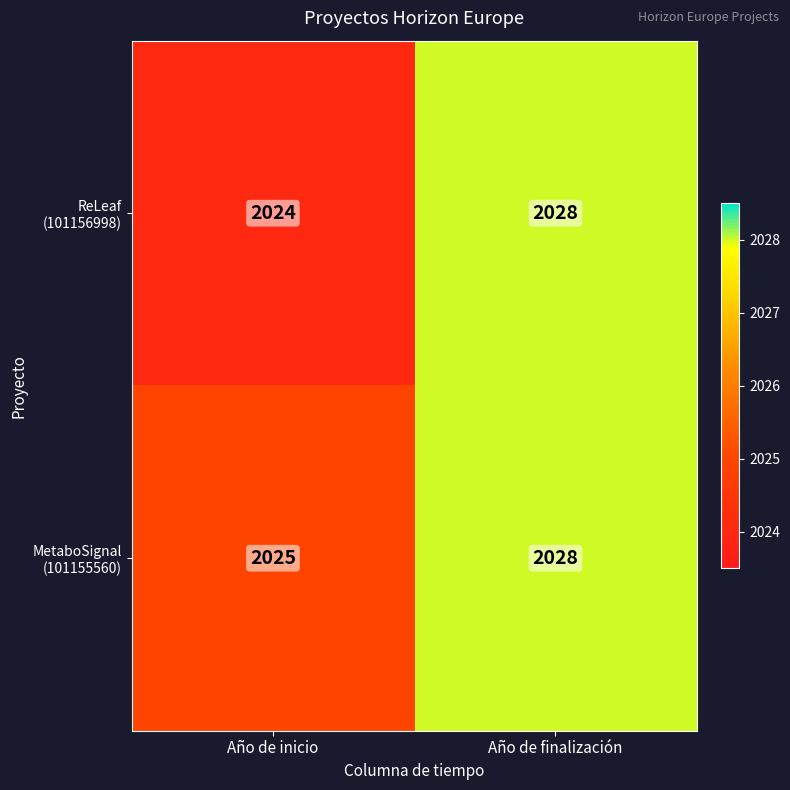

What is the total value across all series at Año de inicio?

4049